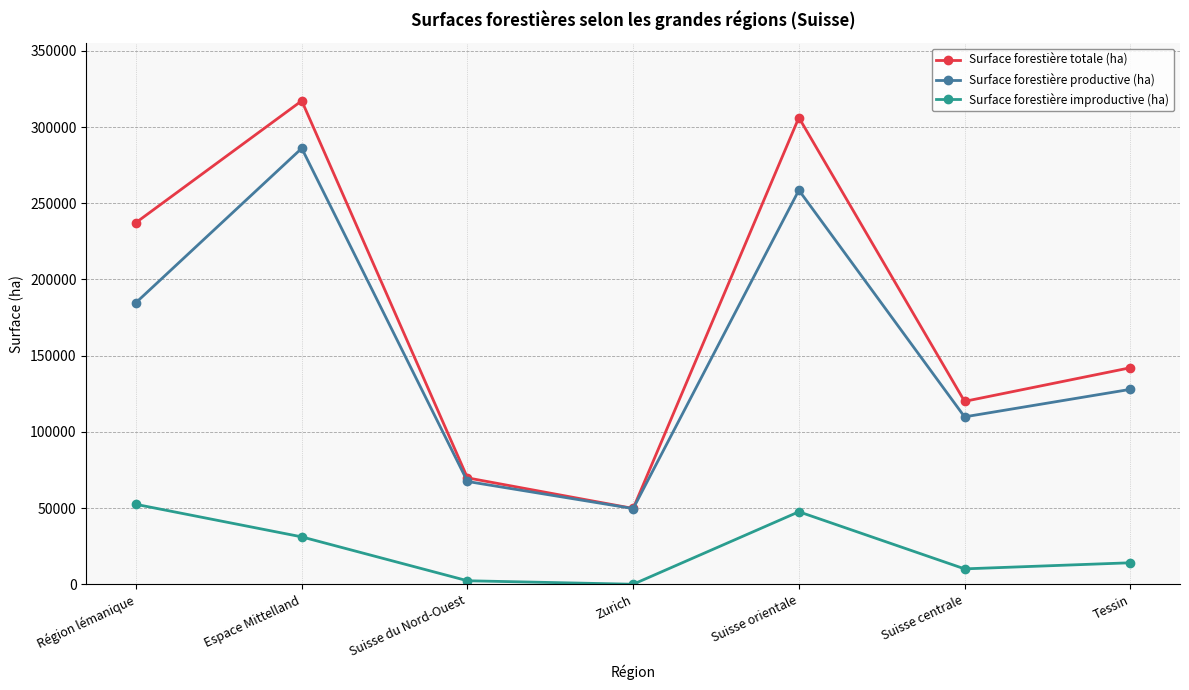

Where is the first local maximum for Surface forestière improductive (ha)?

Suisse orientale